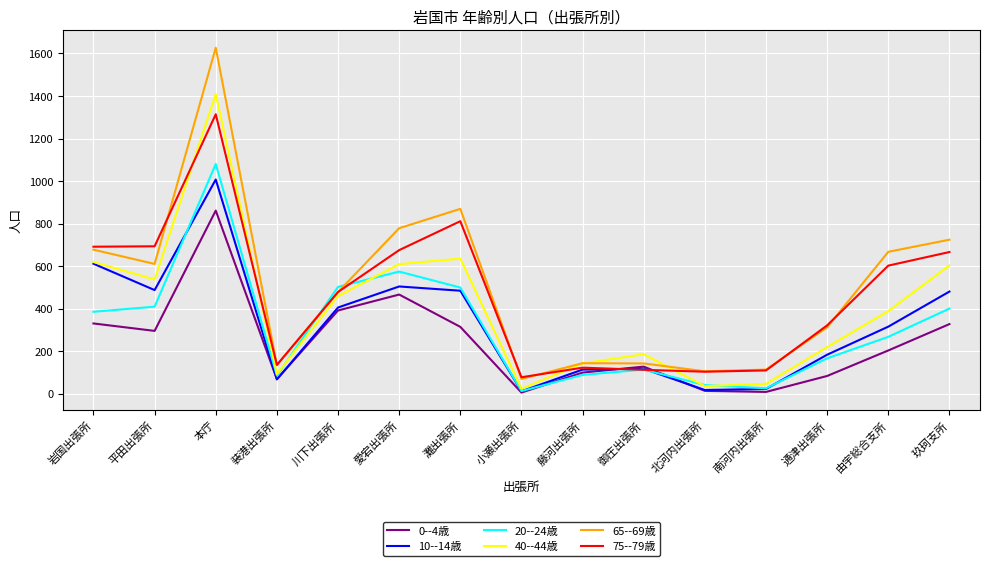

What is the sum of all 10--14歳 values?

4823